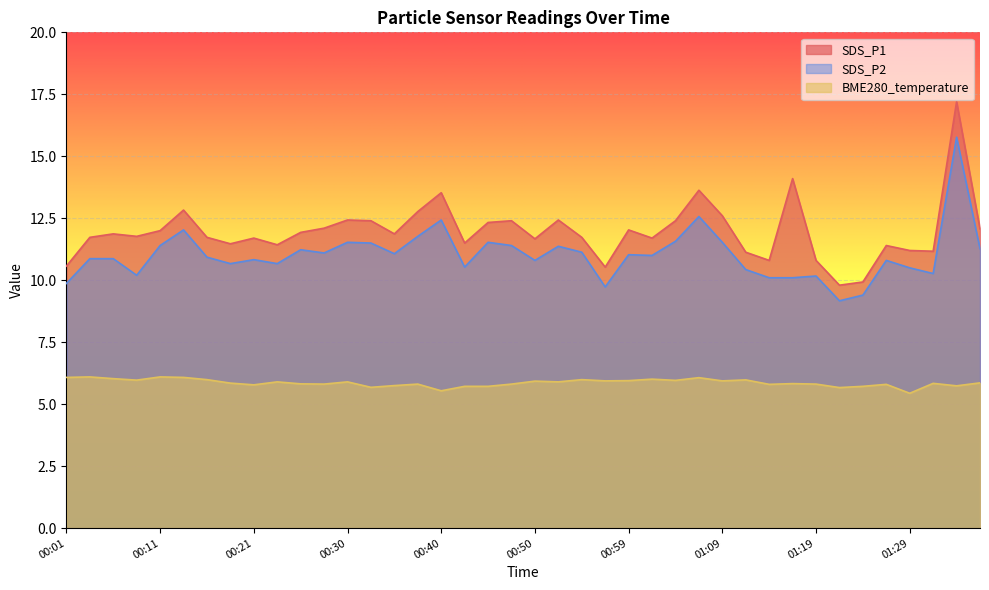

At how many categories does at least one series exceed 12?

16